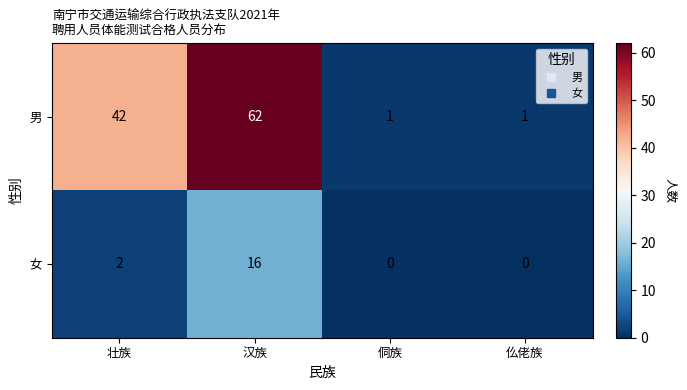

What is the difference between the second highest and second lowest values in the 男 series?

41